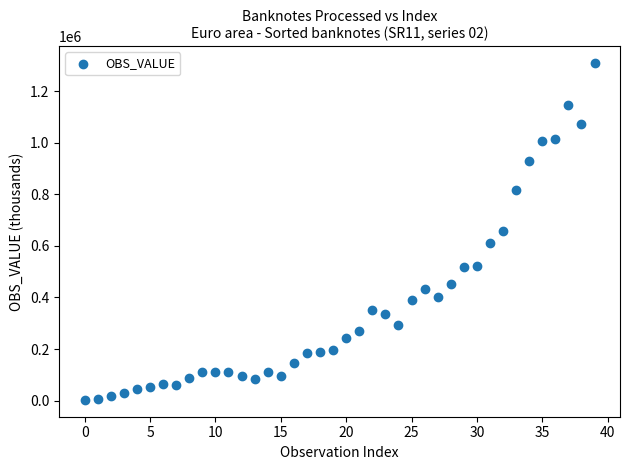

What is the range of Y values (max minus min)?

1305559.7